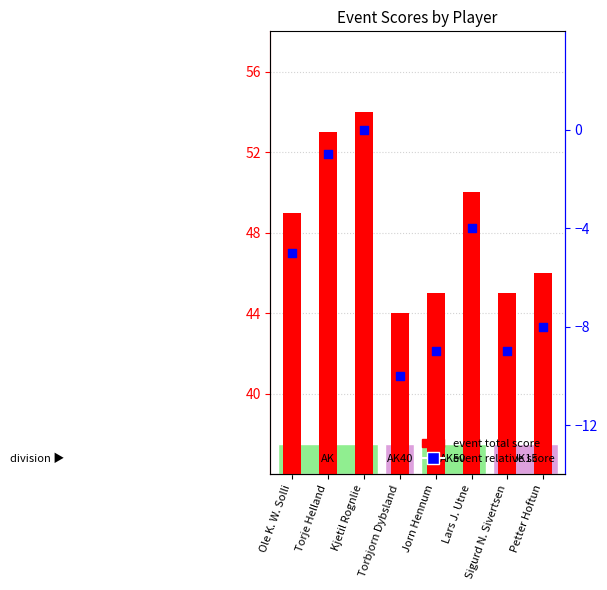

Which series has the largest Y range (max minus min)?

event total score